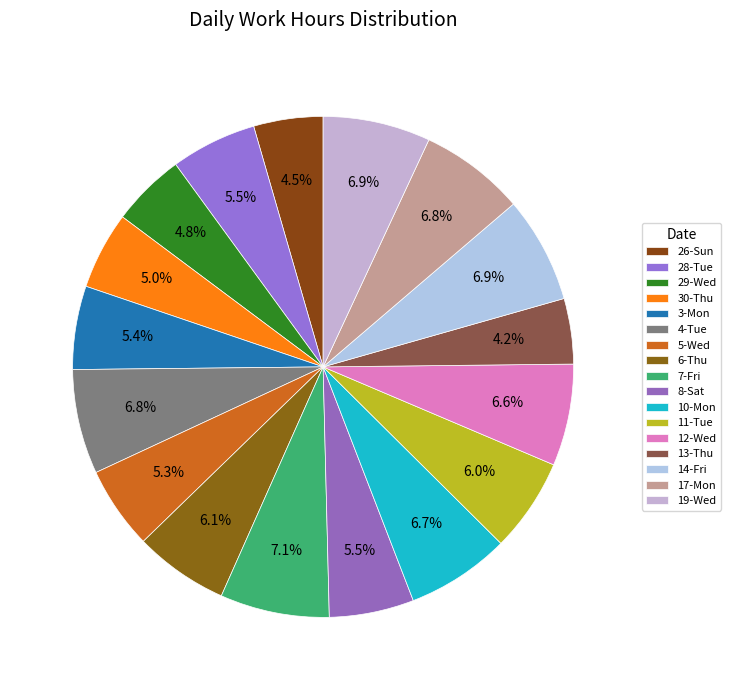

The 12-Wed slice represents 1% of the pie. True or false?

False